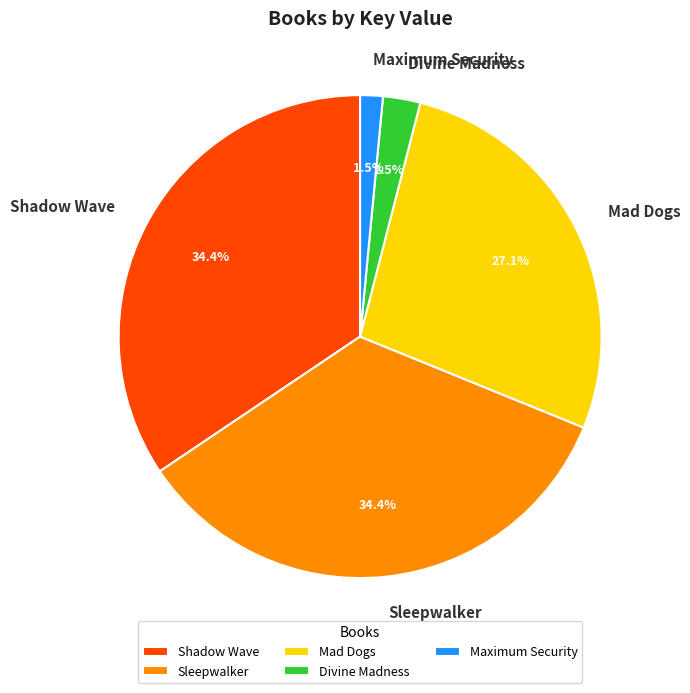

Does Shadow Wave represent more than half of the total?

No